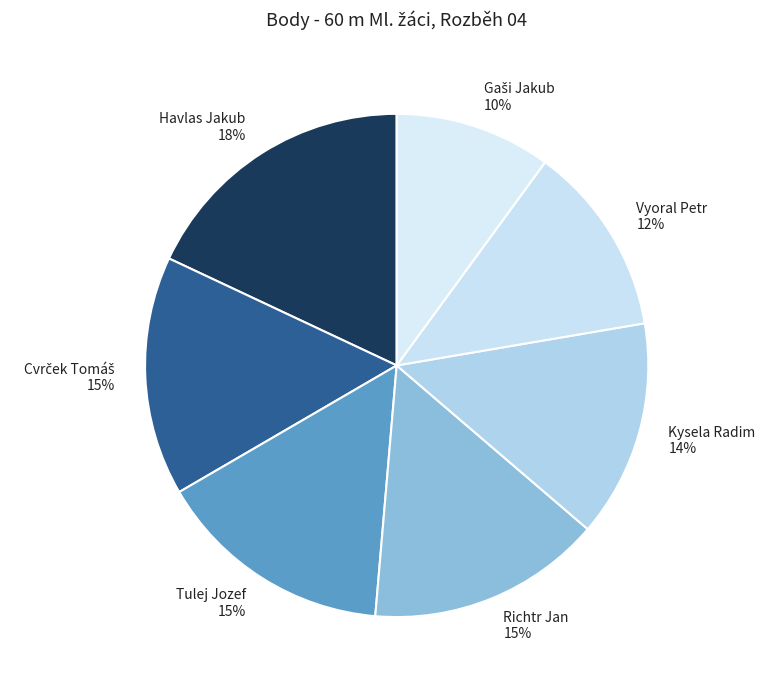

Is there any slice that represents more than half of the pie?

No